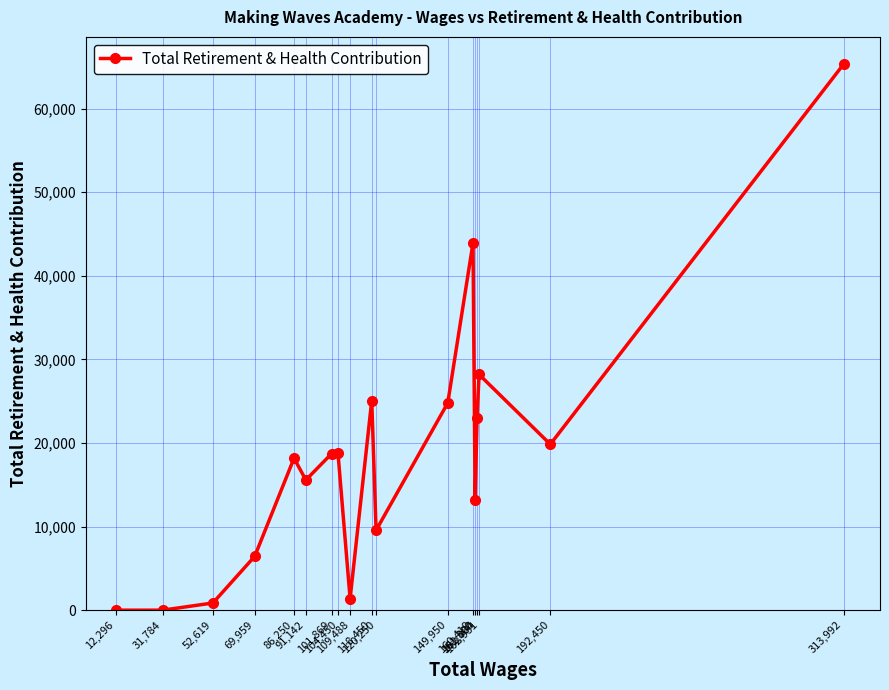

How many lines are shown in the chart?

1